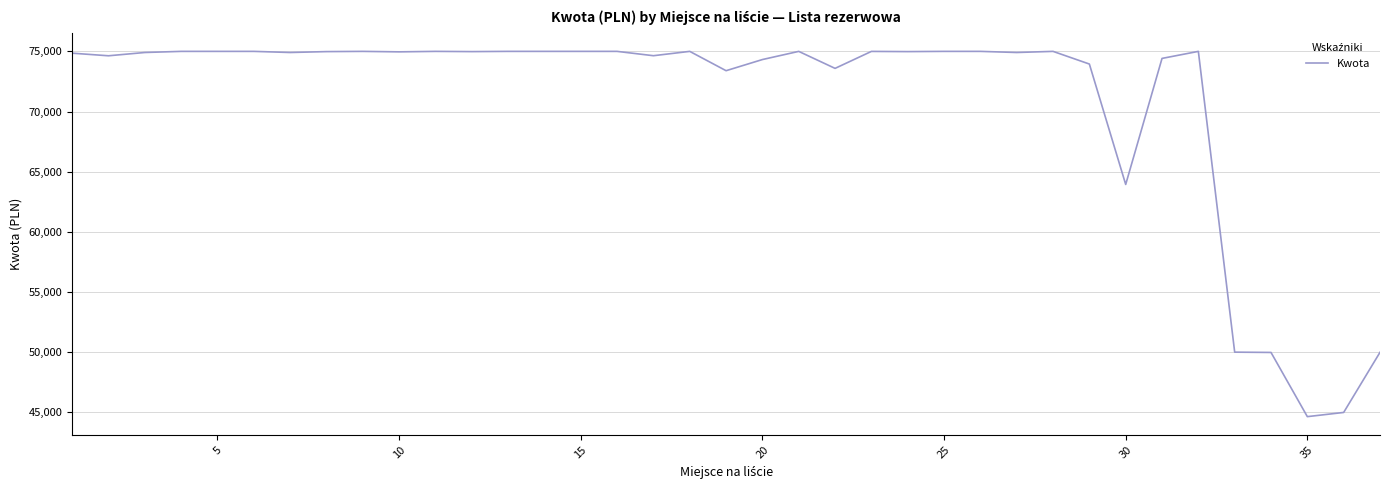

What is the greatest value displayed?

75000.0